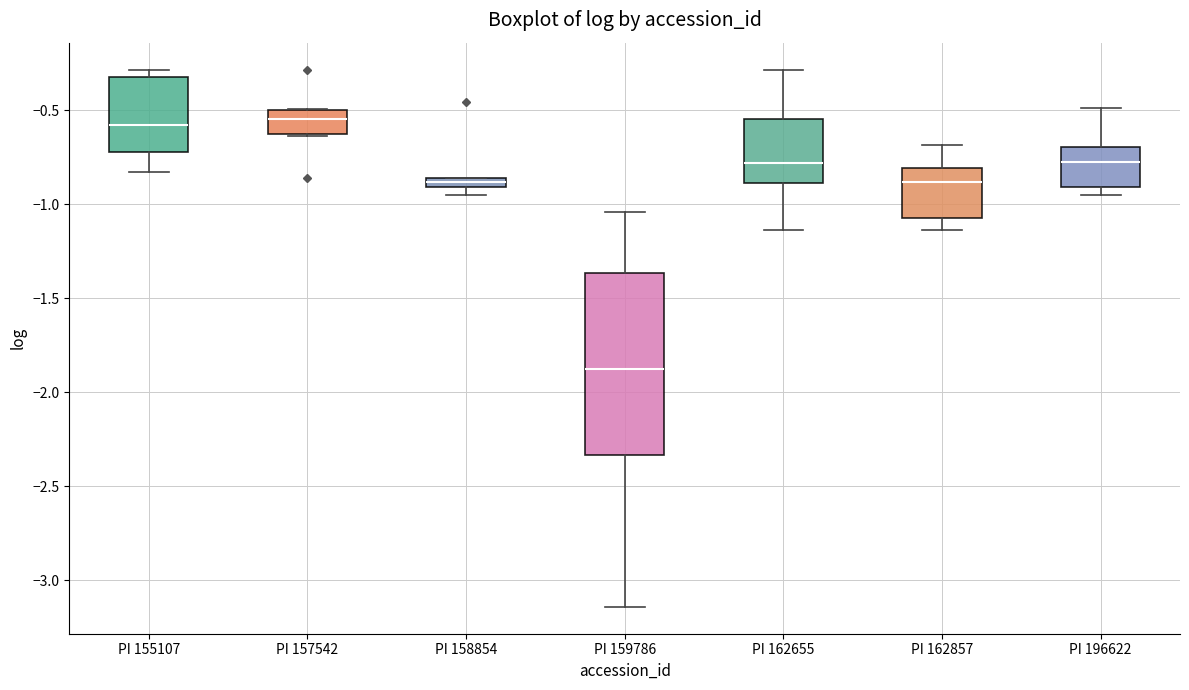

Which box is the tallest, from its lower edge to its upper edge?

PI 159786